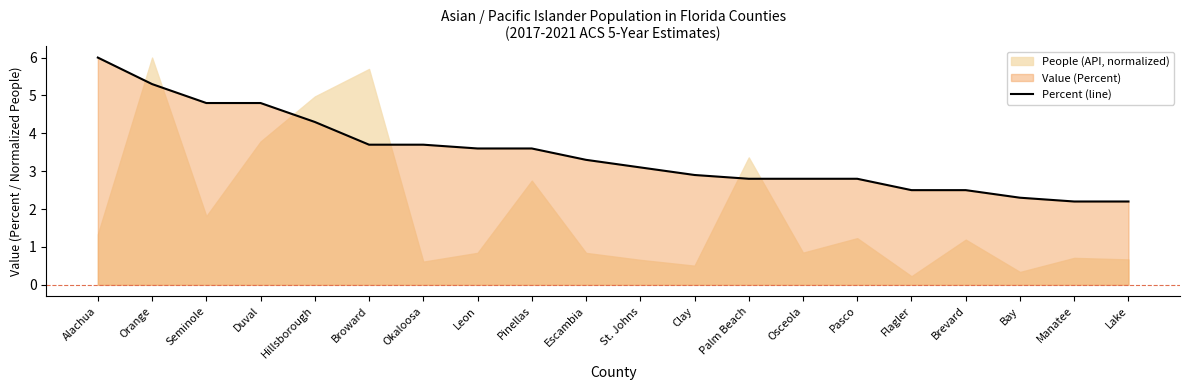

What position from the right is Duval?

17